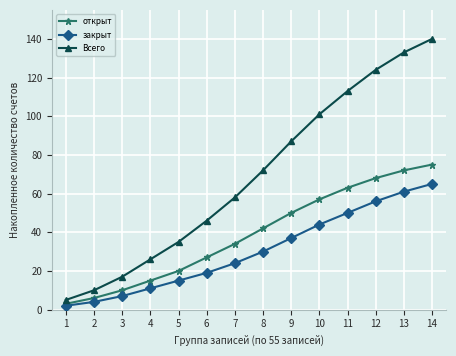

List the series in order of their peak value, highest first.

Всего, открыт, закрыт